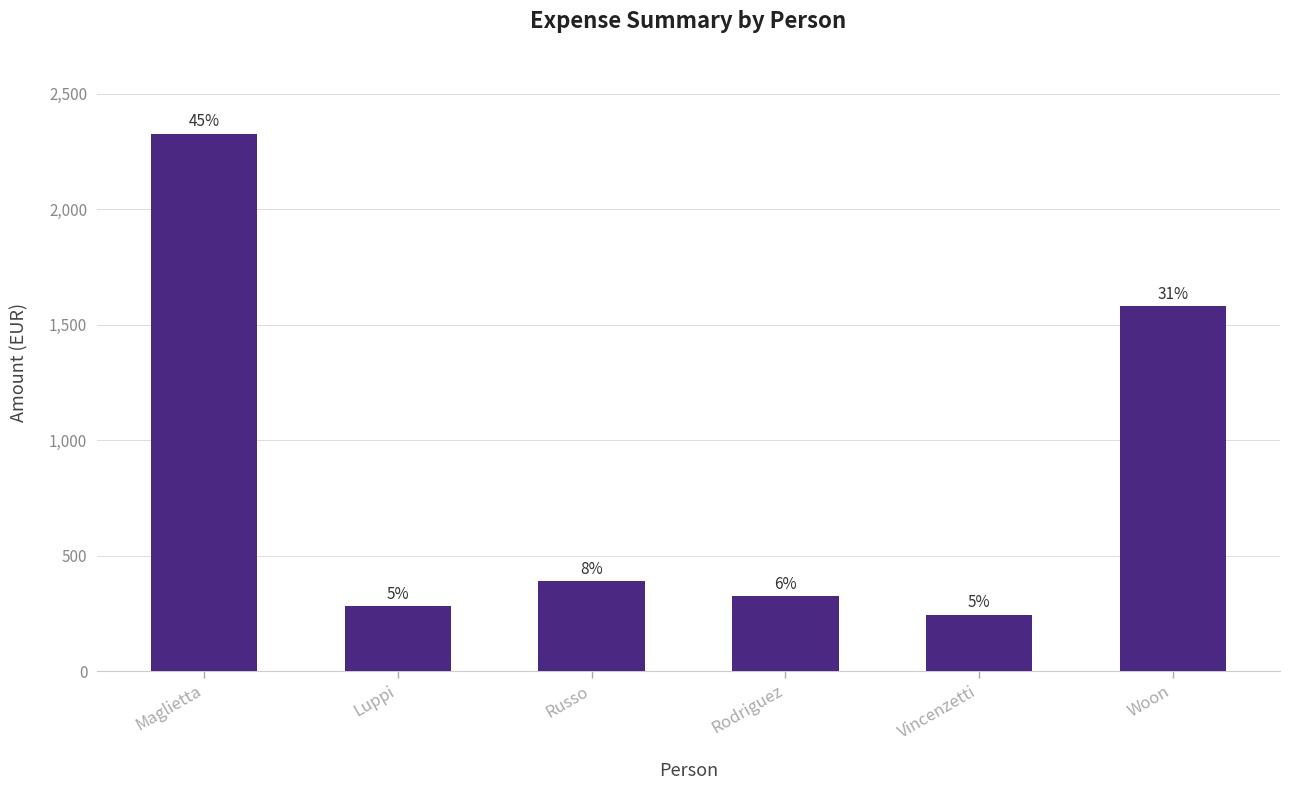

What is the label of the 2nd bar from the right?

Vincenzetti